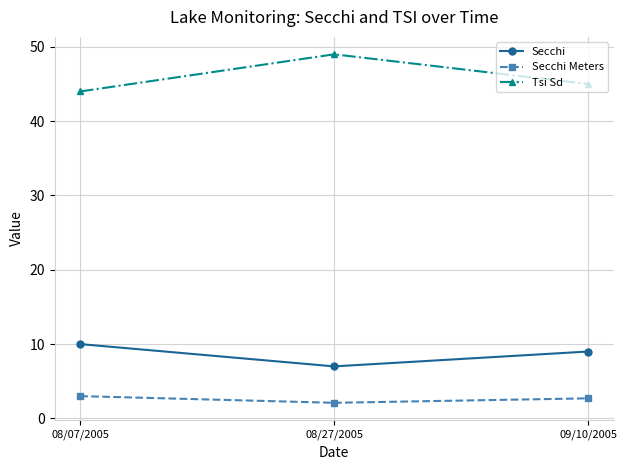

What is the average value of the Secchi series?

8.7